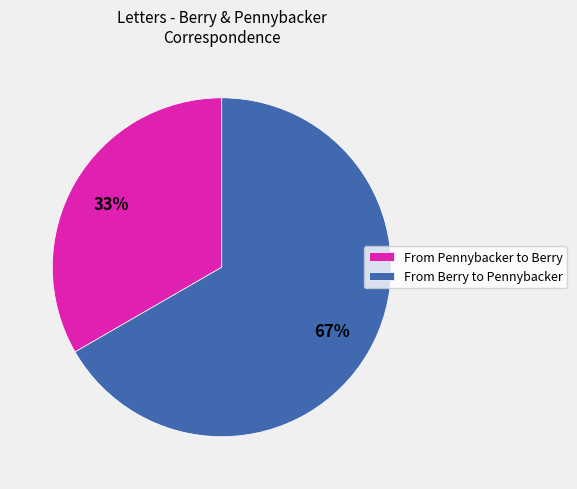

Which slice is the largest?

From Berry to Pennybacker